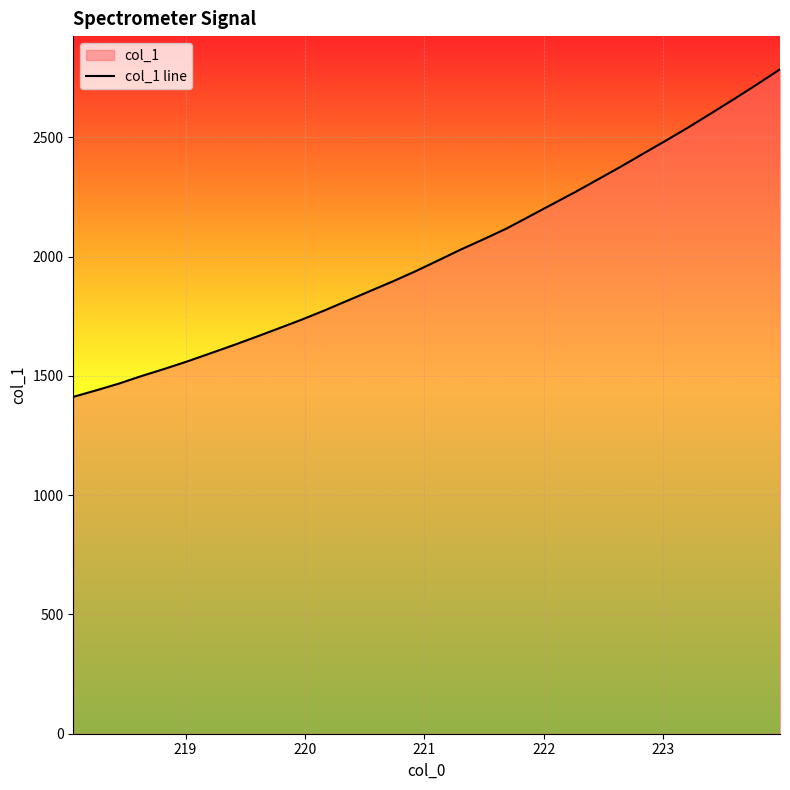

What is the minimum value shown in the chart?

1411.9